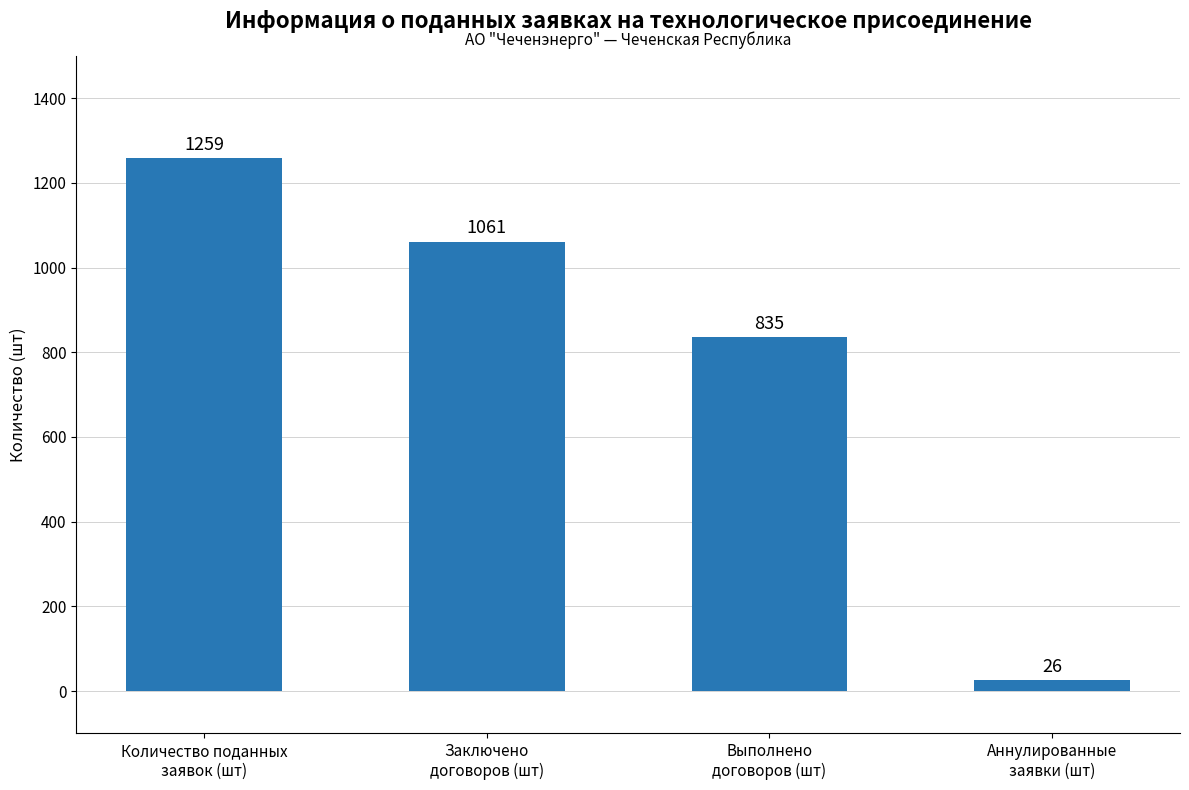

The chart shows a value of 26 at Аннулированные
заявки (шт). True or false?

True